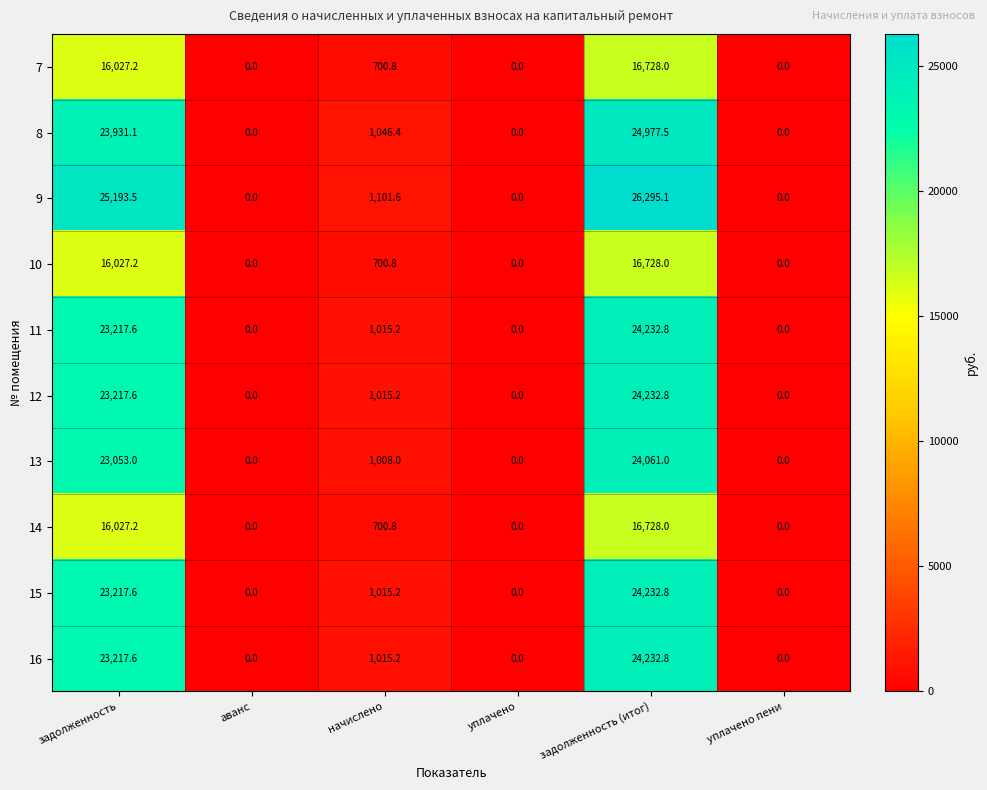

At which category is the sum across all series the highest?

задолженность (итог)